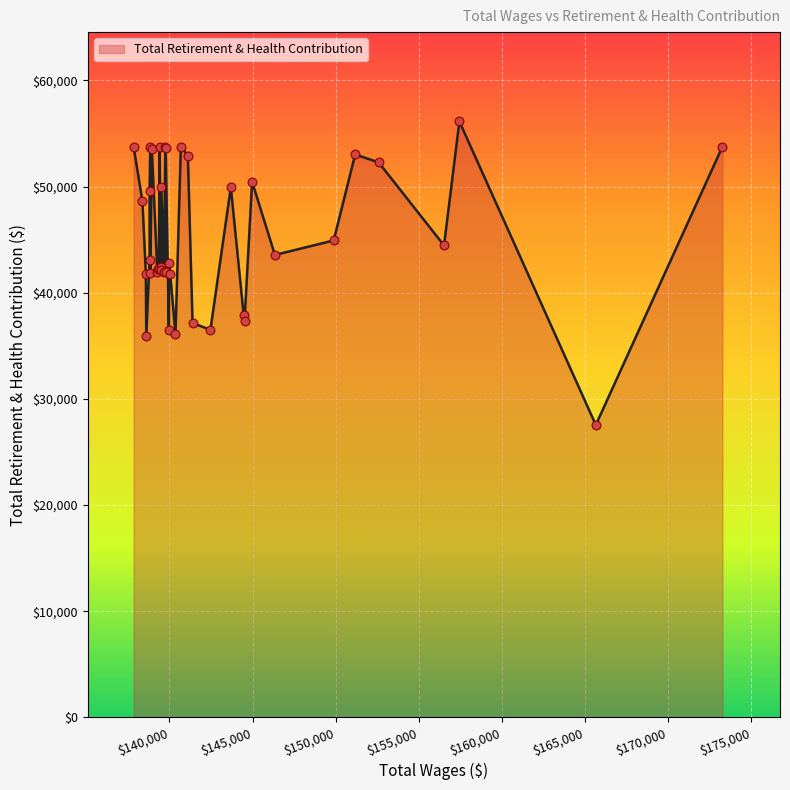

What is the smallest value displayed?

27542.9